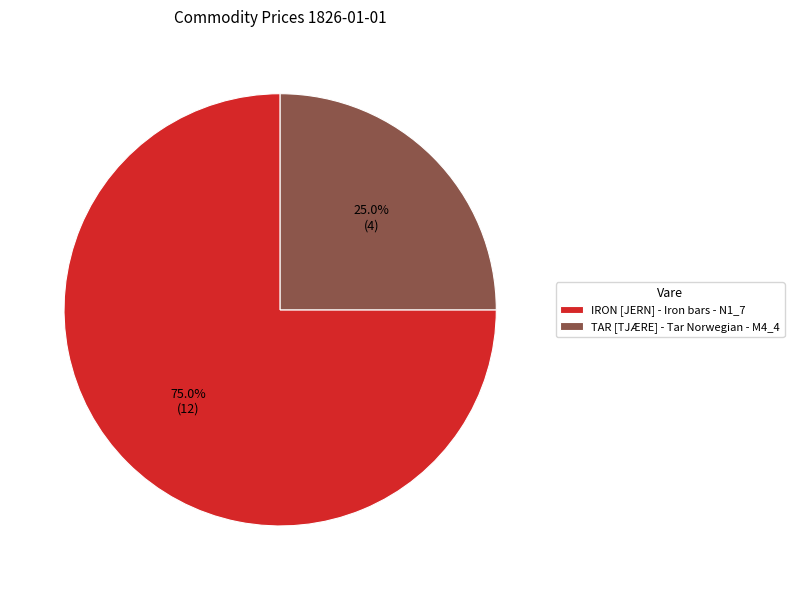

To the nearest percent, what is the average slice percentage?

50%